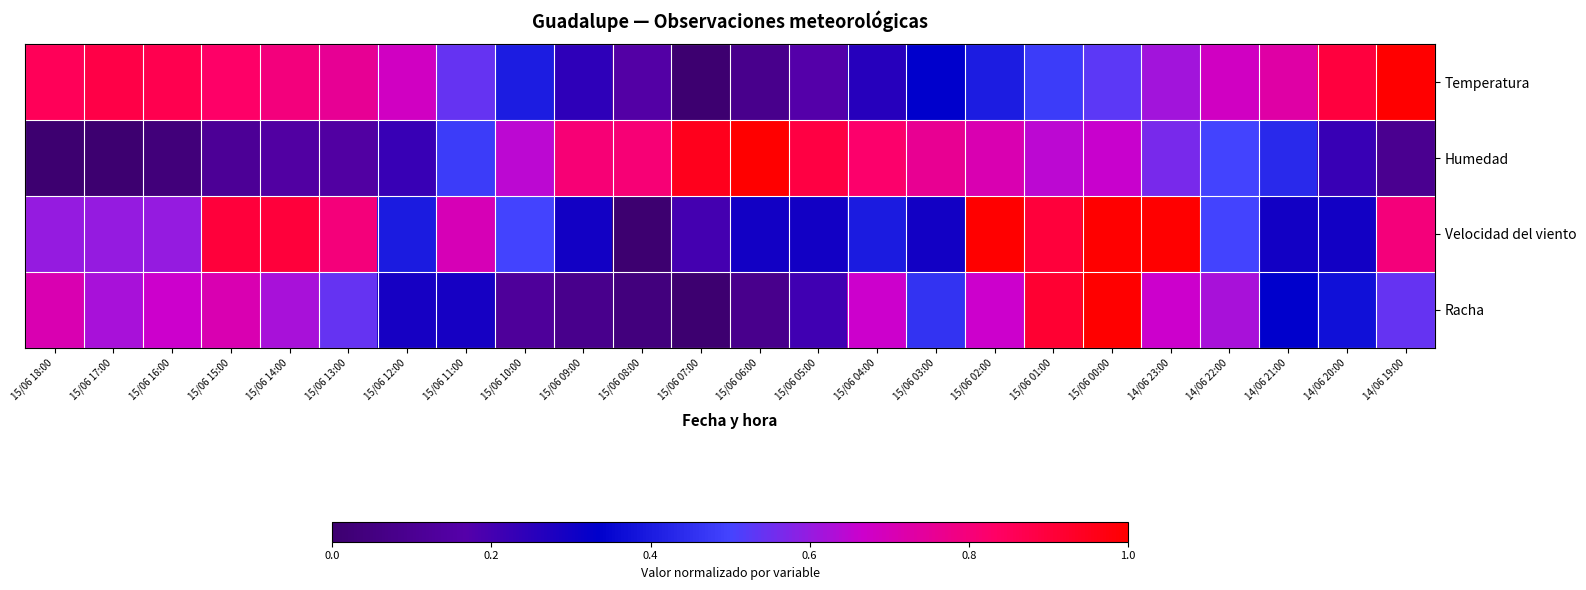

At how many categories does at least one series exceed 0?

24